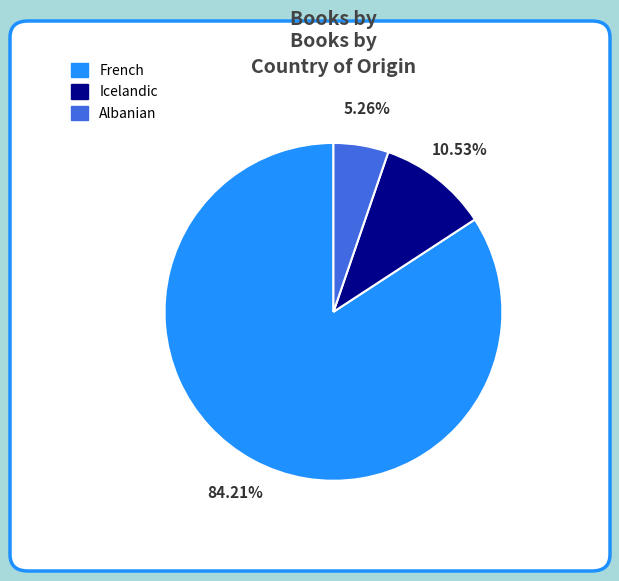

Which slice is the largest?

French